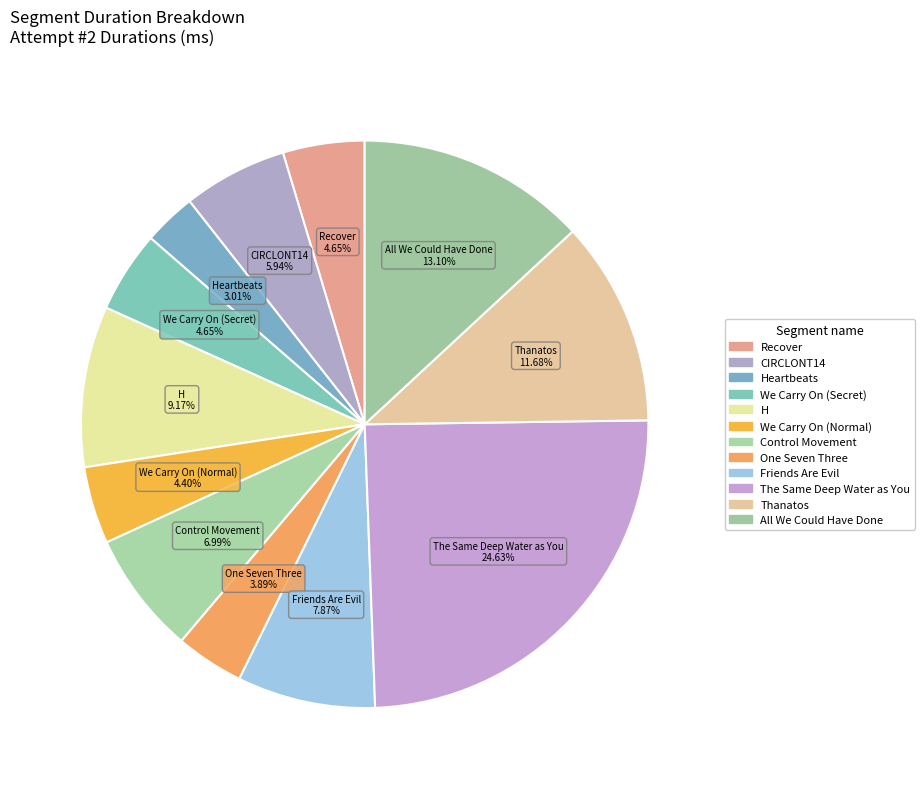

How many slices are in this pie chart?

12